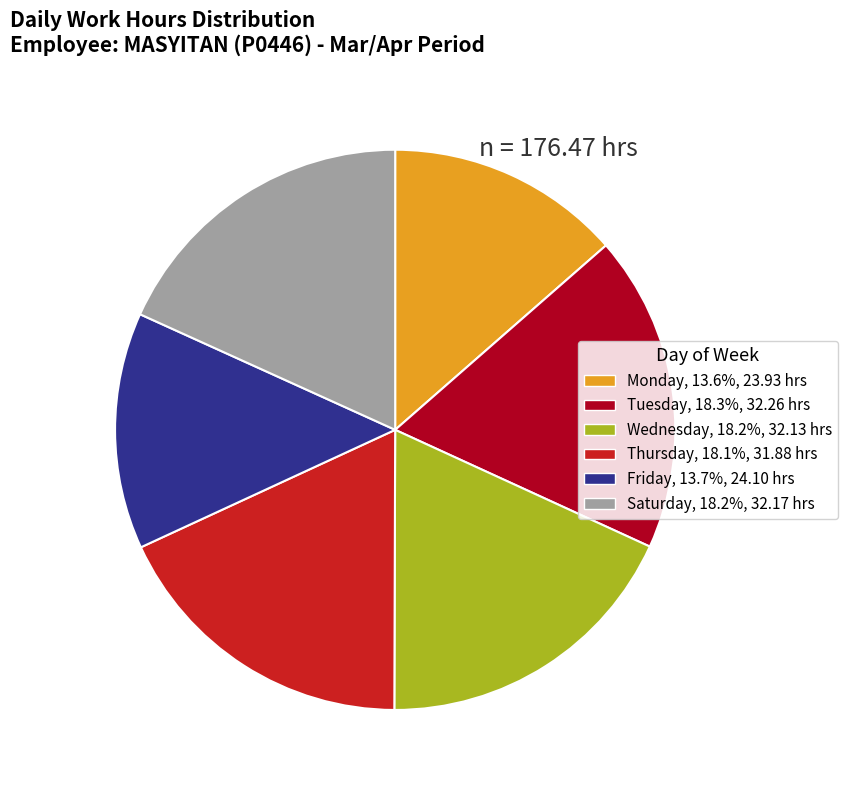

Is there any slice that represents more than half of the pie?

No